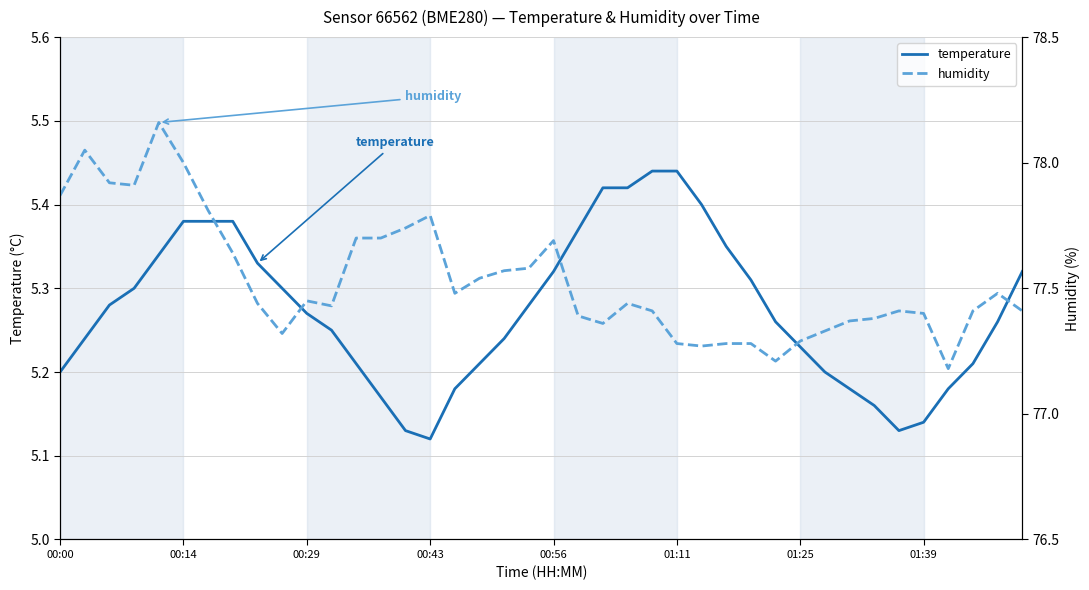

Is it true that temperature equals 9.3 at 24?

False